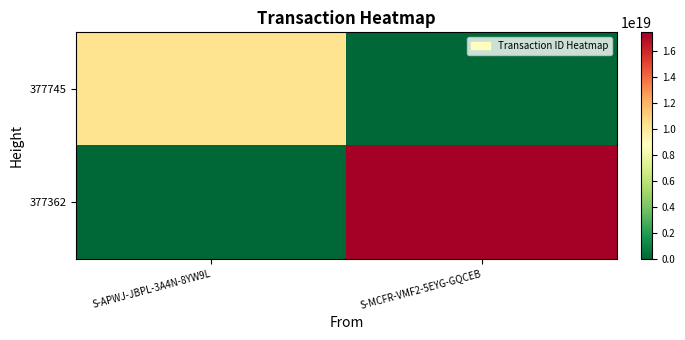

Between S-APWJ-JBPL-3A4N-8YW9L and S-MCFR-VMF2-5EYG-GQCEB, which series saw the biggest shift?

377362